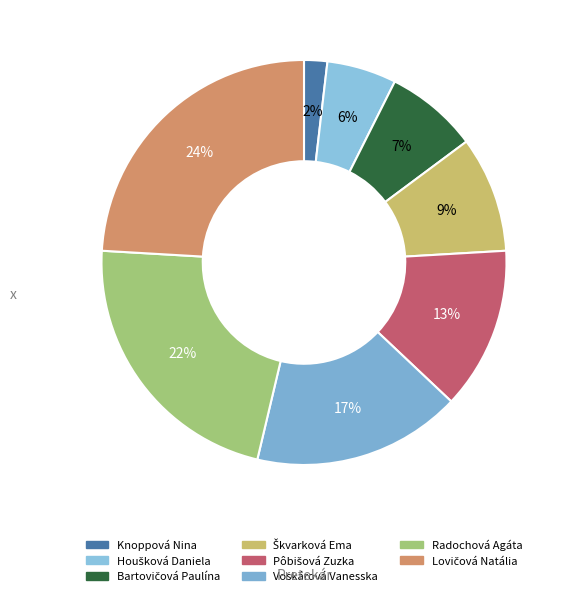

How many segments does this pie chart have?

8